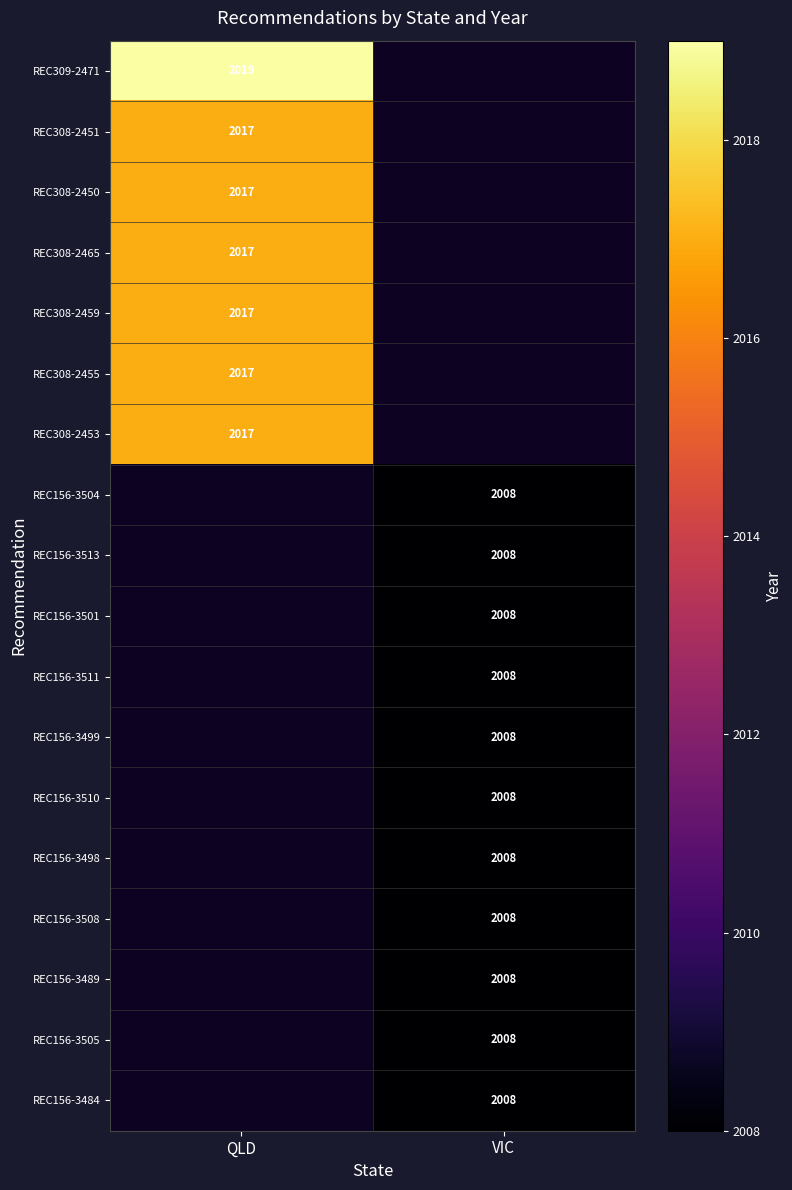

True or false: REC156-3489 has a value of 866 at VIC.

False